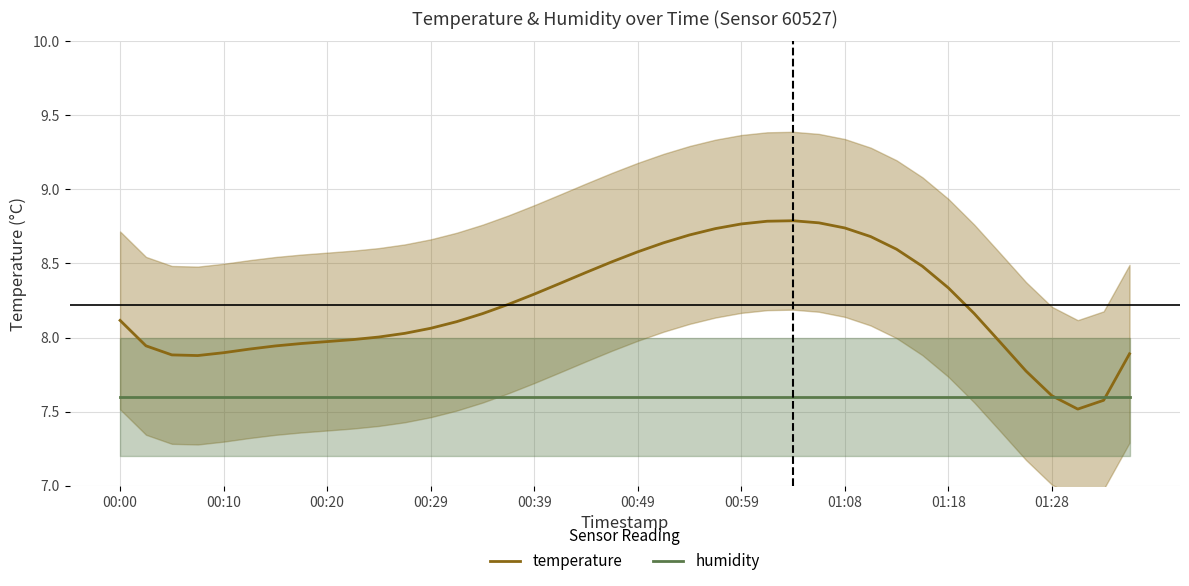

Reading left to right, transcribe all the data shown in this chart.

temperature: 8.1	7.9	7.9	7.9	7.9	7.9	7.9	8.0	8.0	8.0	8.0	8.0	8.1	8.1	8.2	8.2	8.3	8.4	8.4	8.5	8.6	8.6	8.7	8.7	8.8	8.8	8.8	8.8	8.7	8.7	8.6	8.5	8.3	8.2	8.0	7.8	7.6	7.5	7.6	7.9
humidity: 7.6	7.6	7.6	7.6	7.6	7.6	7.6	7.6	7.6	7.6	7.6	7.6	7.6	7.6	7.6	7.6	7.6	7.6	7.6	7.6	7.6	7.6	7.6	7.6	7.6	7.6	7.6	7.6	7.6	7.6	7.6	7.6	7.6	7.6	7.6	7.6	7.6	7.6	7.6	7.6